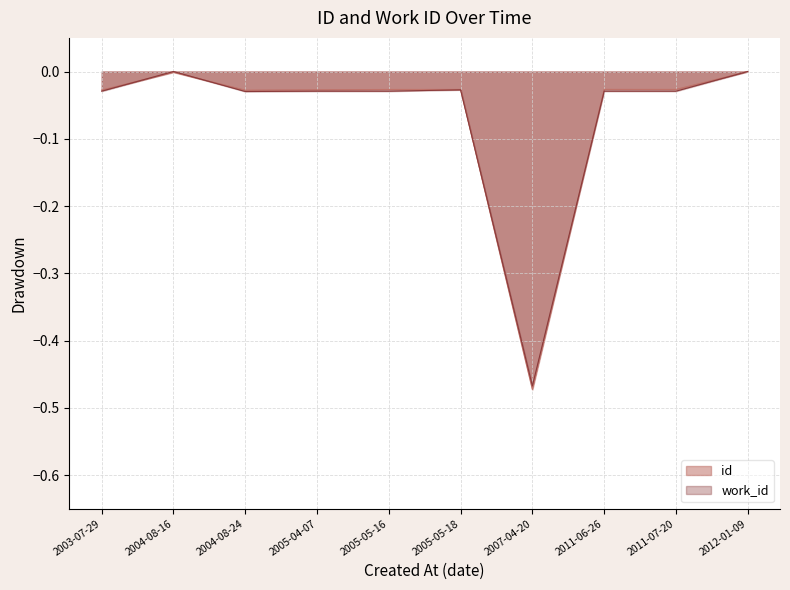

What is the minimum value for work_id?

-0.5